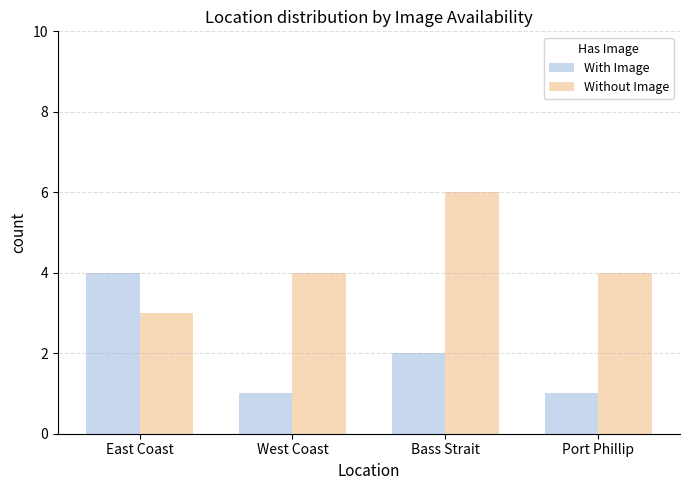

List the series in order of their peak value, lowest first.

With Image, Without Image